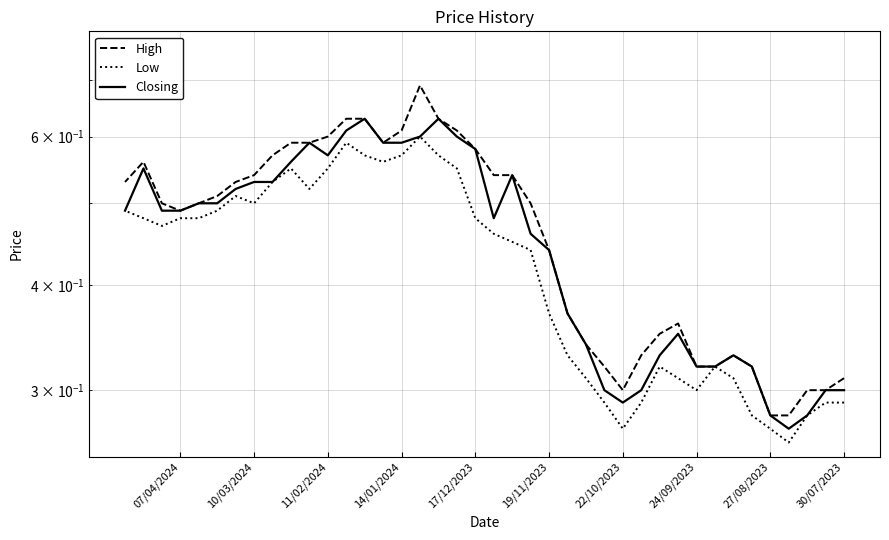

Does the chart display data point markers on the line(s)?

No